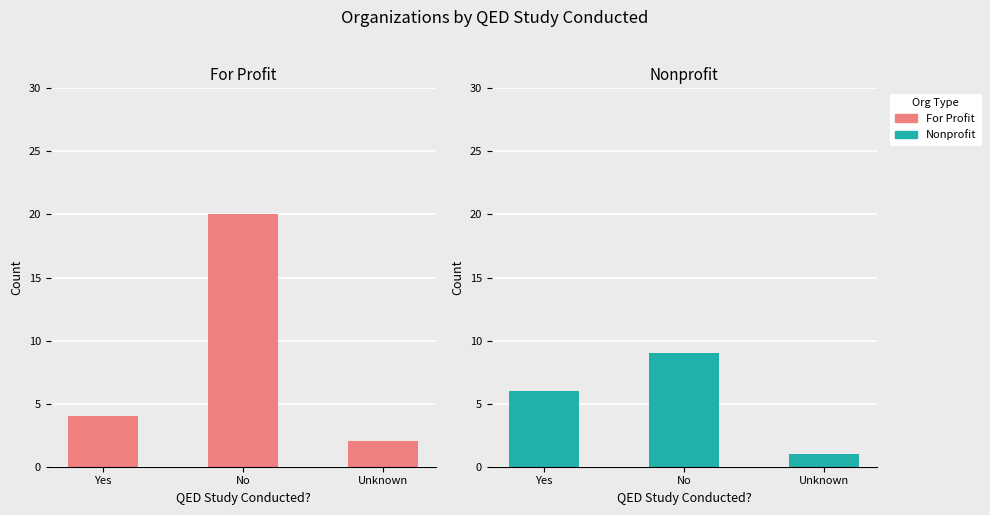

The value of For Profit at No is 0. True or false?

True